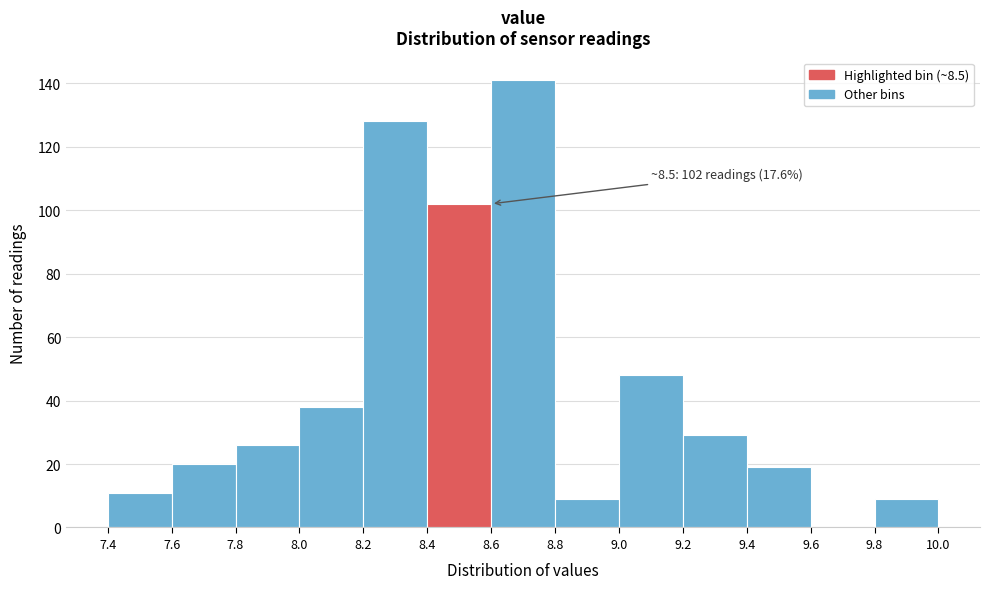

Over which range of the x-axis is the bar tallest?

8.6 to 8.8